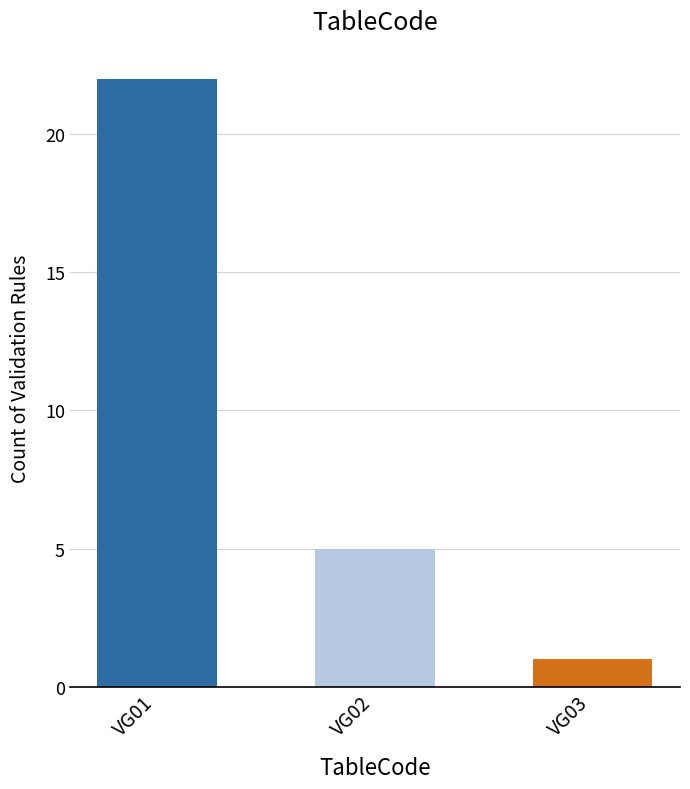

Which label corresponds to the smallest value in the chart?

VG03